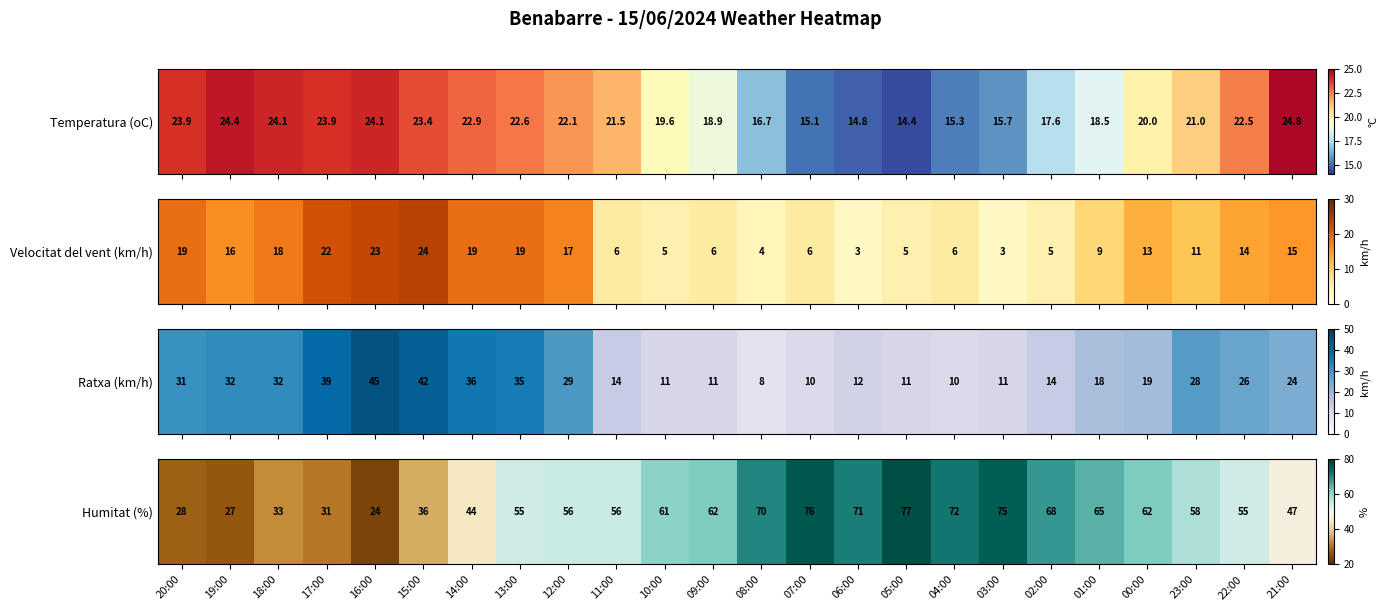

What is the sum of the values at 06:00 and 11:00?

127